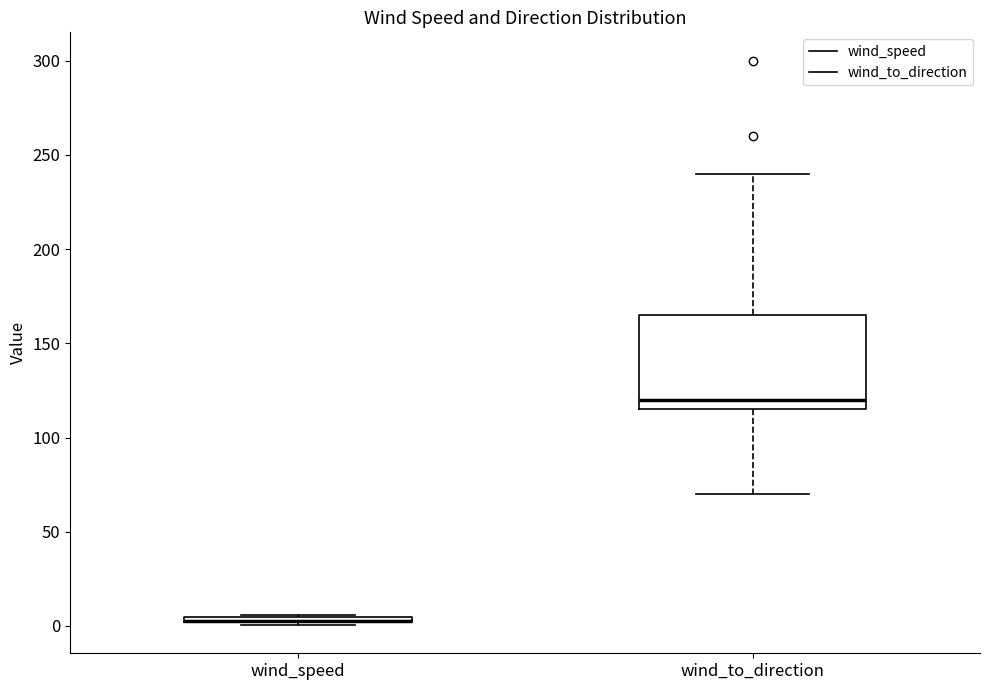

Which box is the tallest, from its lower edge to its upper edge?

wind_to_direction